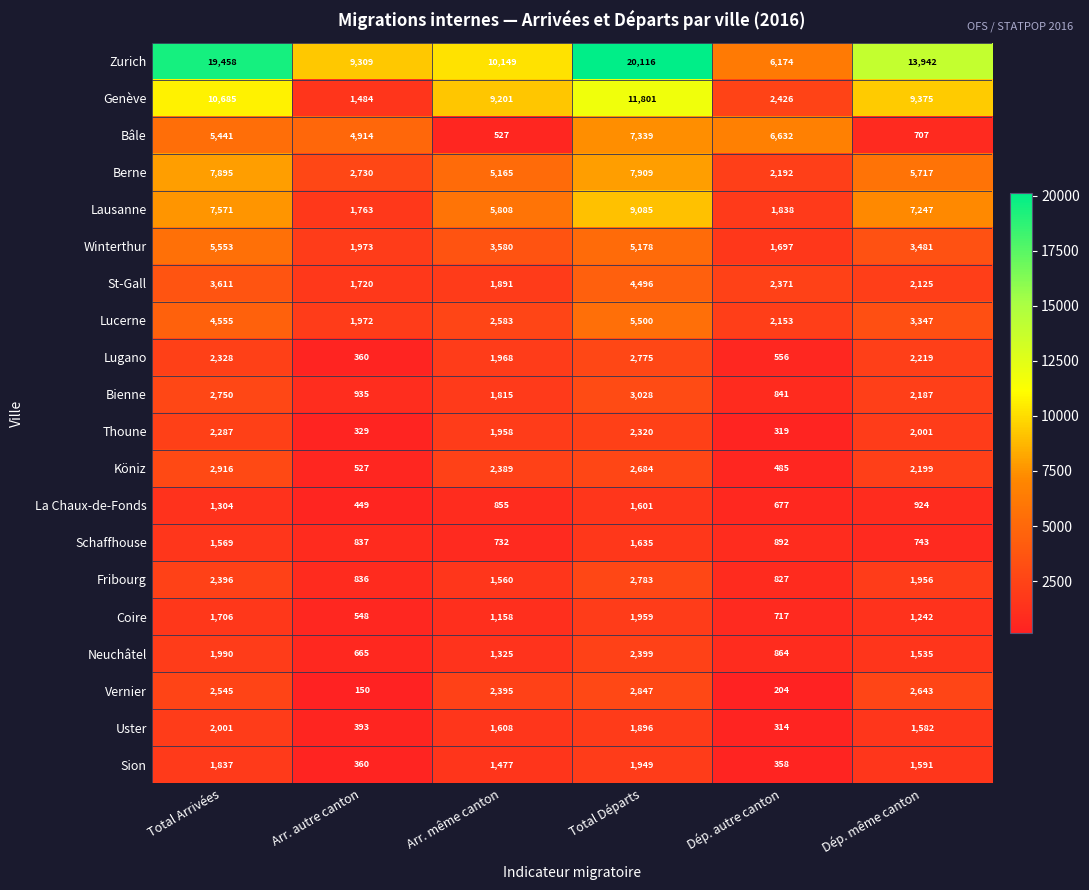

Which label corresponds to the largest value in the chart?

Total Départs